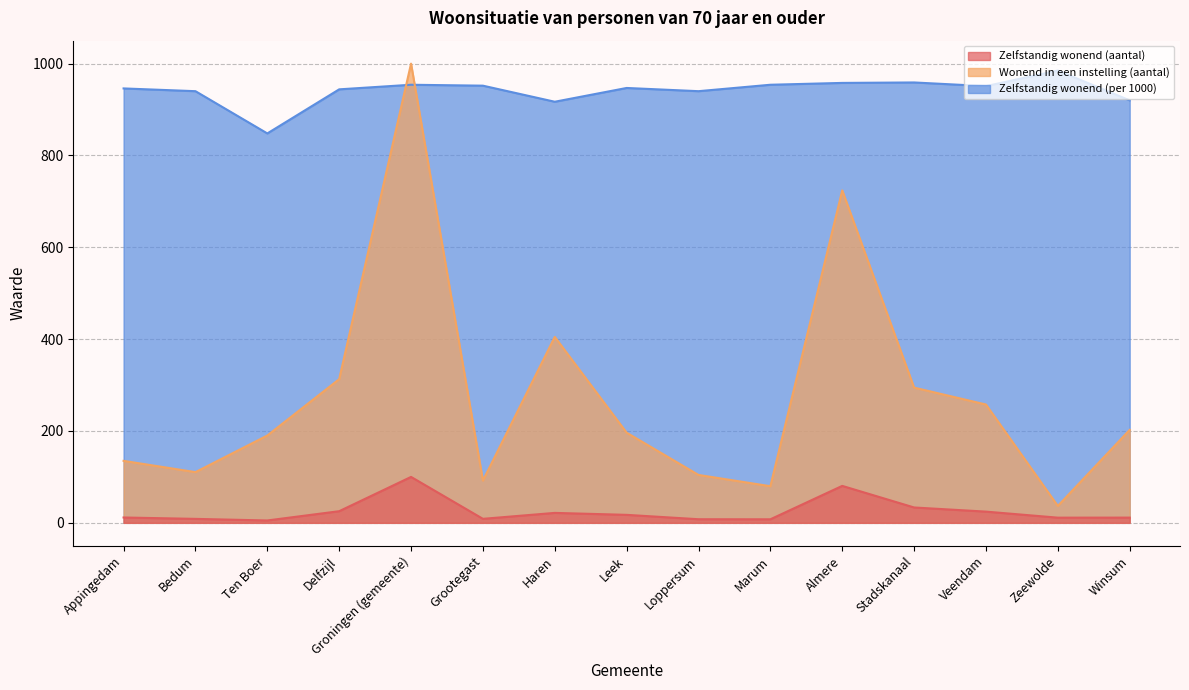

Does the chart display data point markers on the line(s)?

No